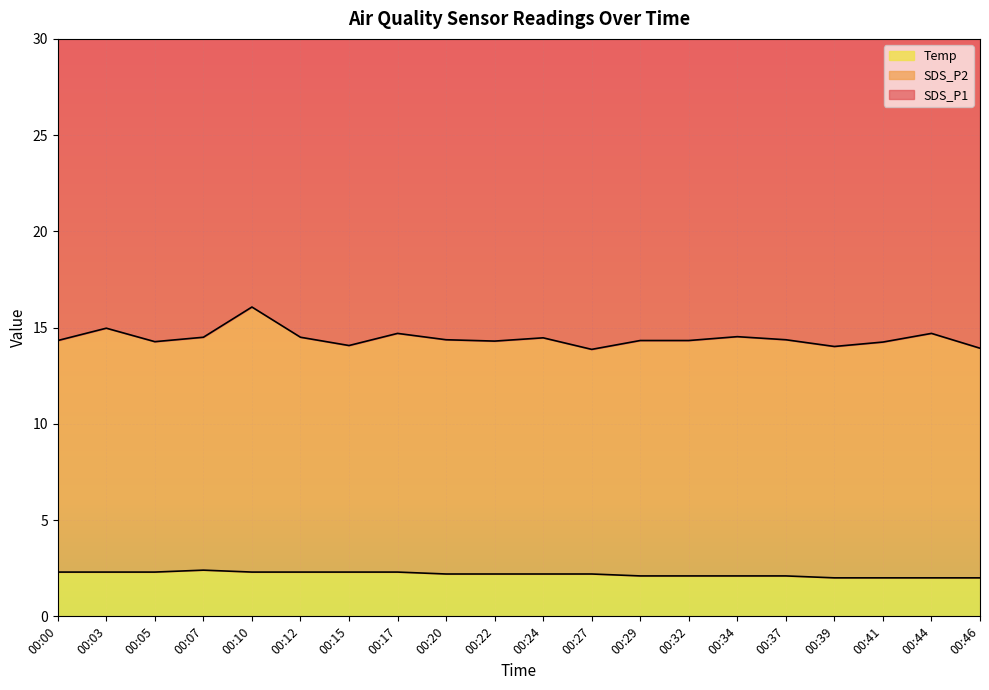

What is the value of the SDS_P1 point at the 11th from the left?

33.8